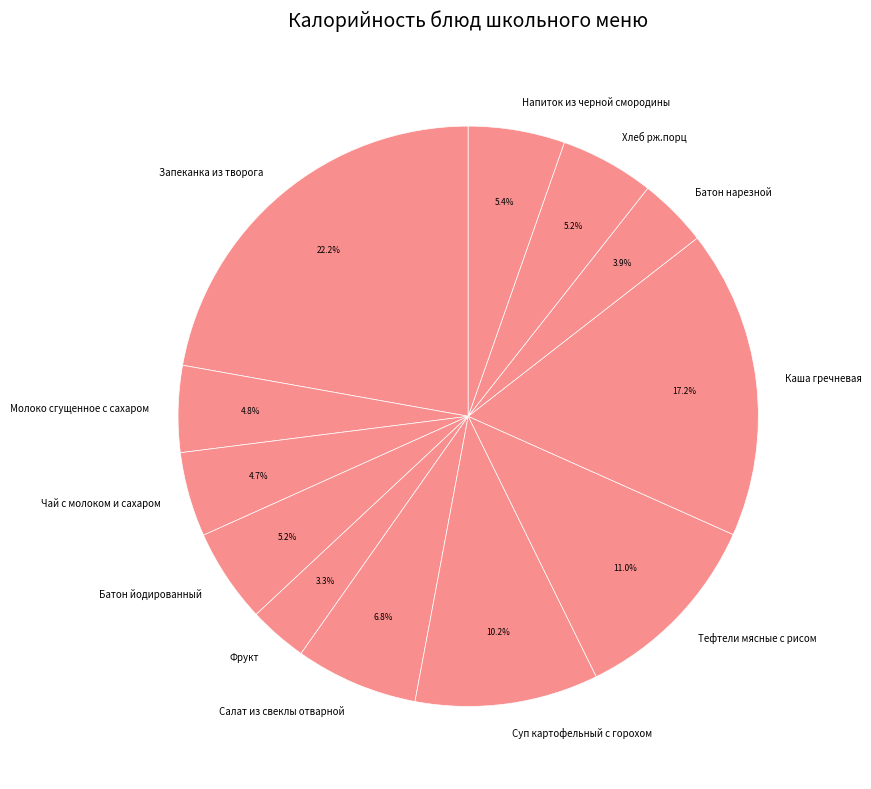

Is there a majority slice in this chart?

No